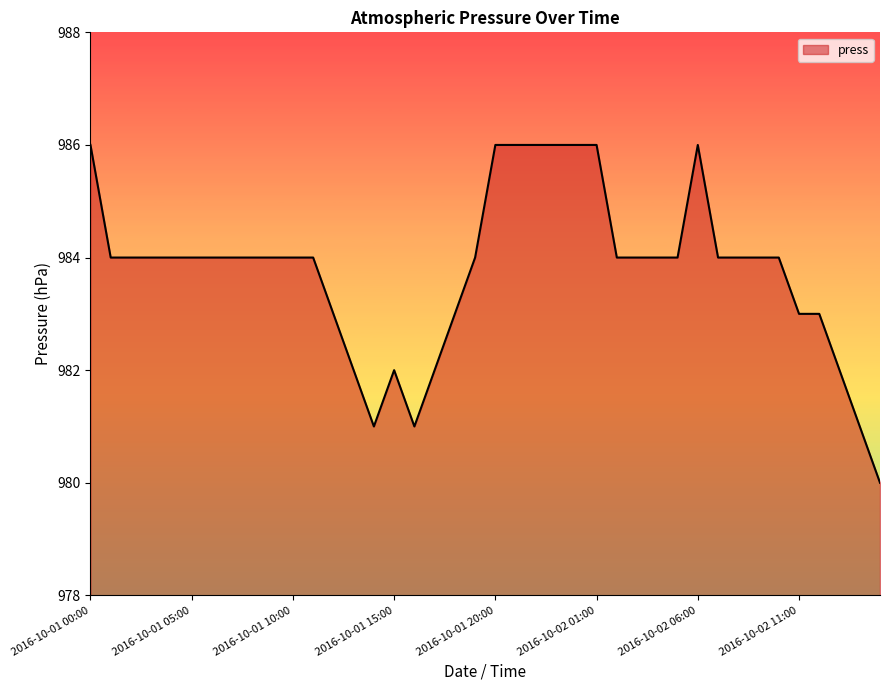

What is the difference between the maximum and minimum values?

6